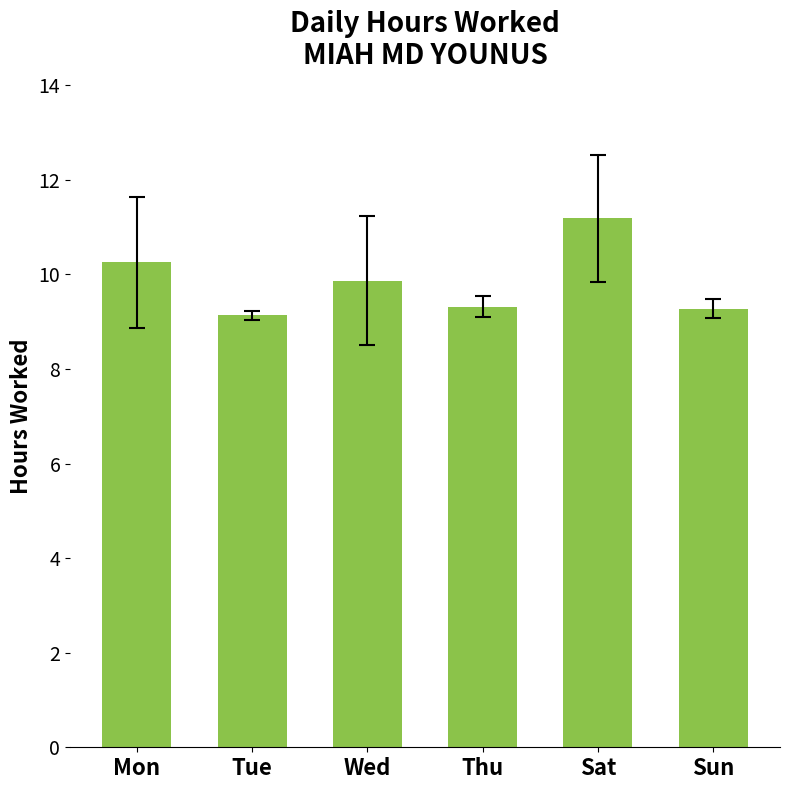

How many bars are there in total?

6